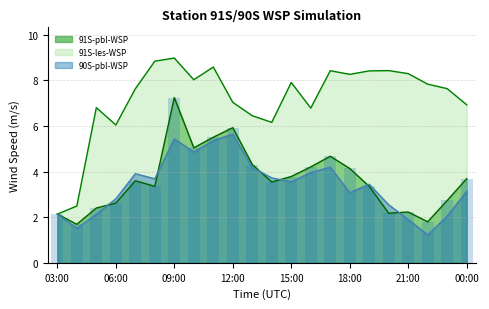

What is the value of the 15th bar from the left?

4.7